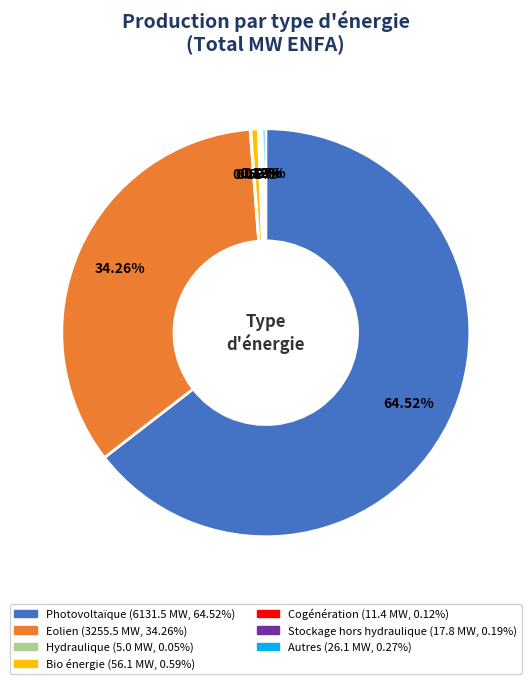

Does any single category account for the majority?

Yes